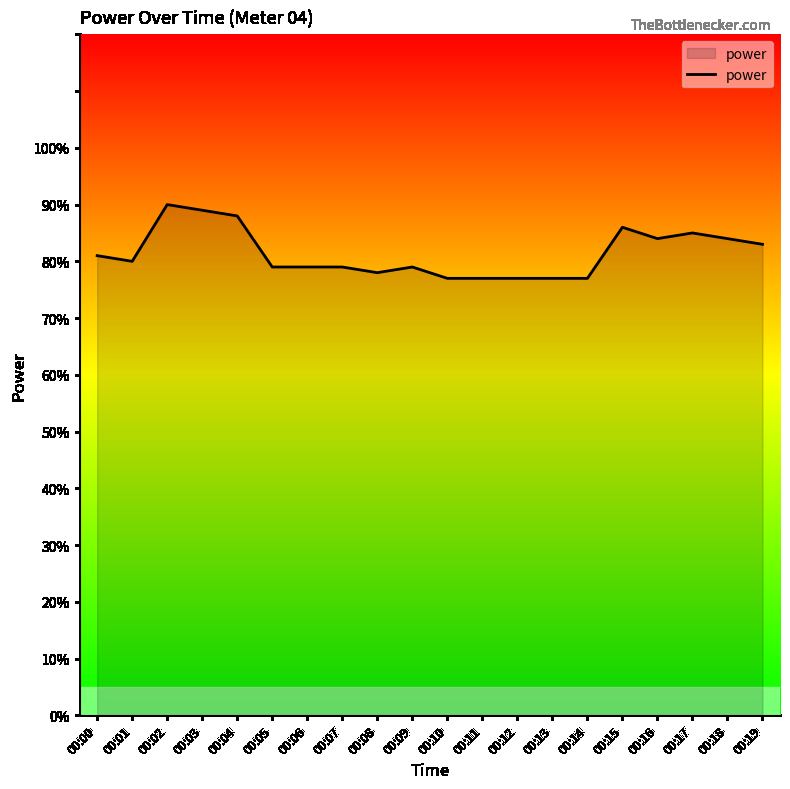

Does the chart display data point markers on the line(s)?

No